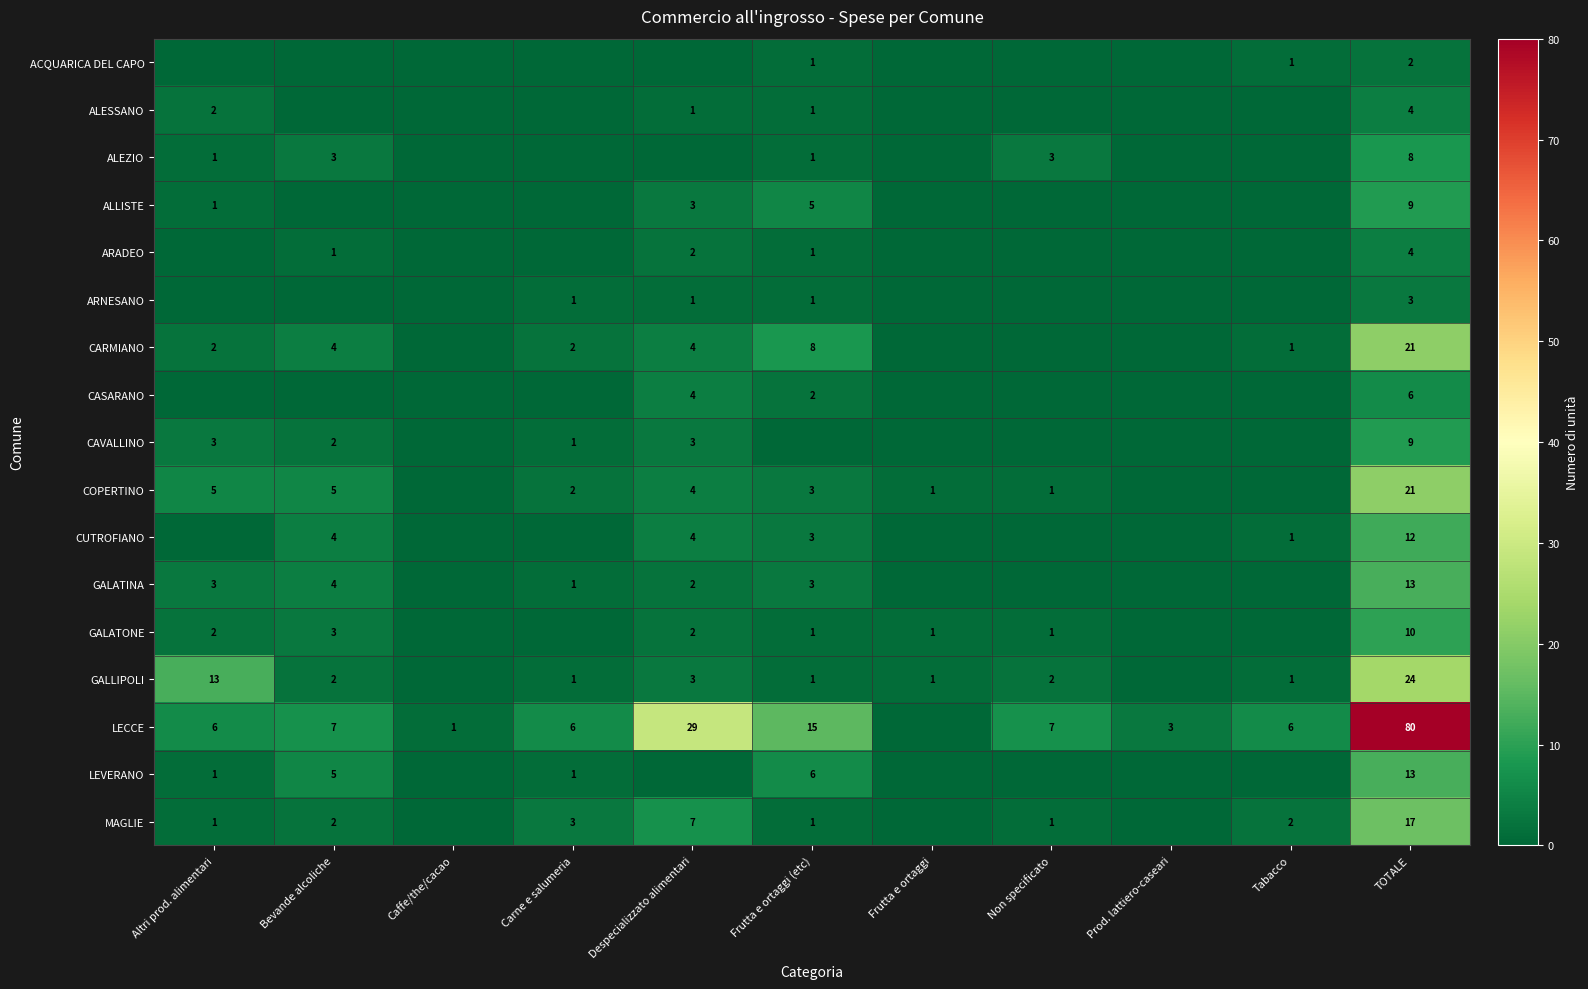

Is it true that ALEZIO equals 5 at Non specificato?

False